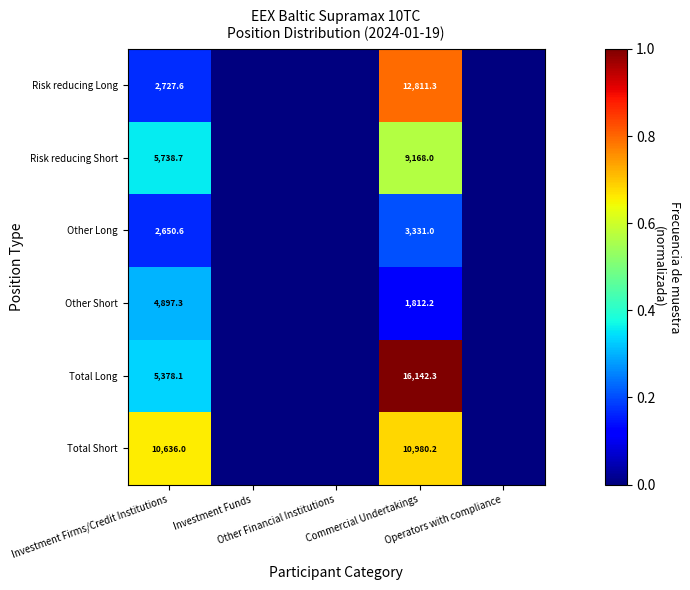

Is it true that Total Long equals -0.4 at Operators with compliance?

False